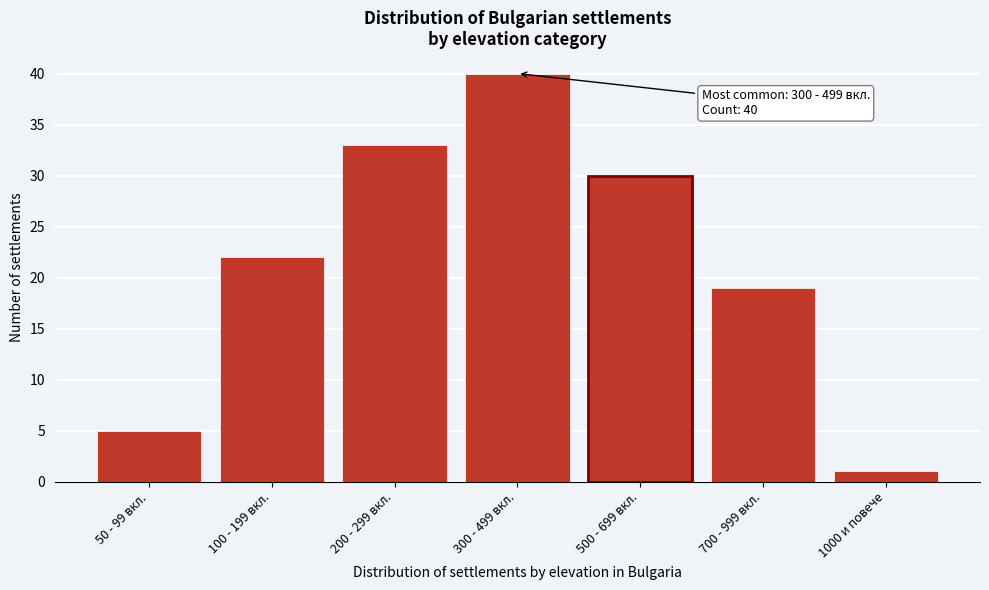

Reading right to left, transcribe all the data shown in this chart.

1	19	30	40	33	22	5